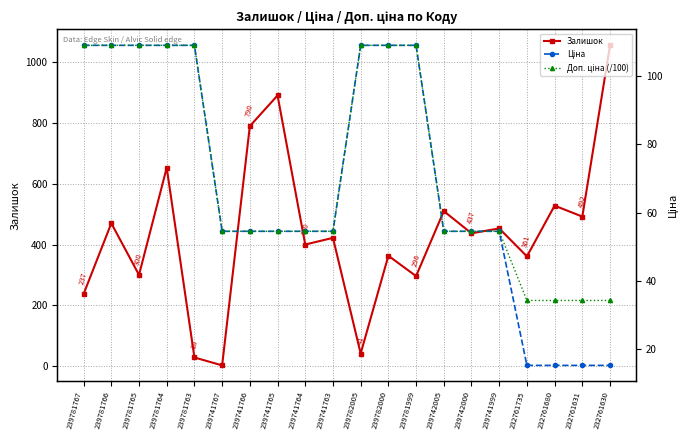

List the labels in order of Доп. ціна (/100) value, largest first.

239781767, 239781766, 239781765, 239781764, 239781763, 239782005, 239782000, 239781999, 239741767, 239741766, 239741765, 239741764, 239741763, 239742005, 239742000, 239741999, 232761735, 232761680, 232761631, 232761630